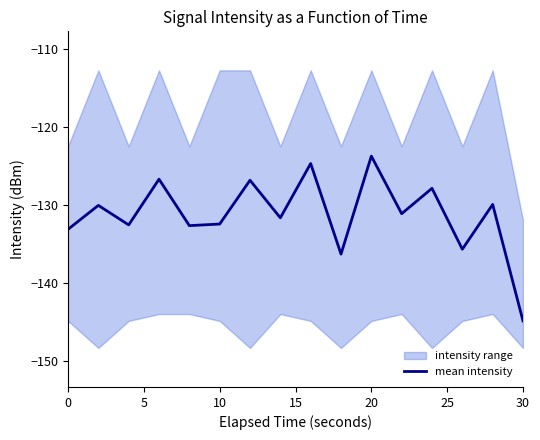

Which category has the lowest value in the mean intensity series?

30